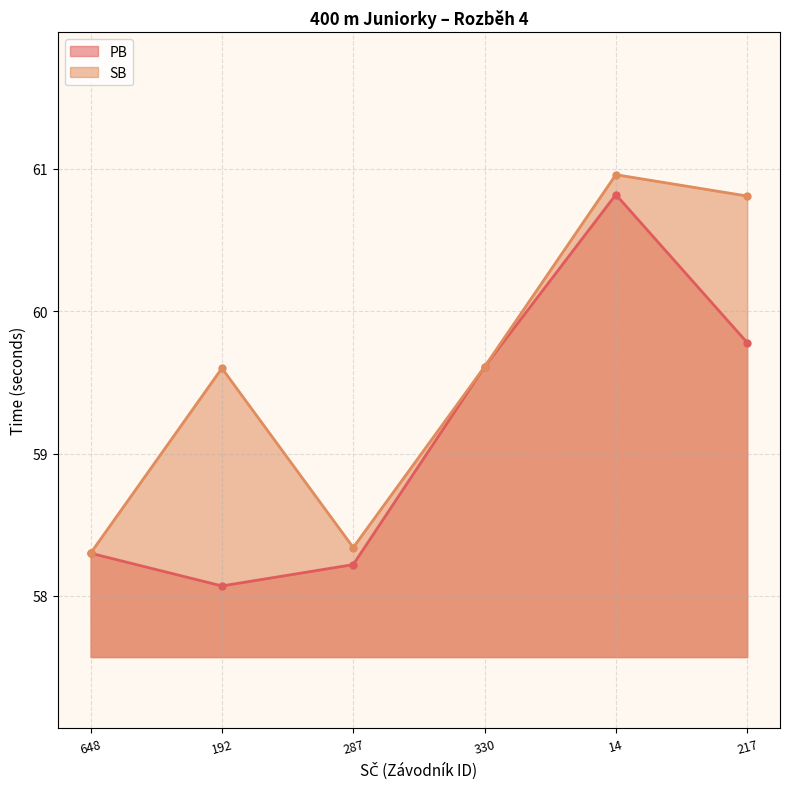

How many interior local peaks does the PB series have?

1